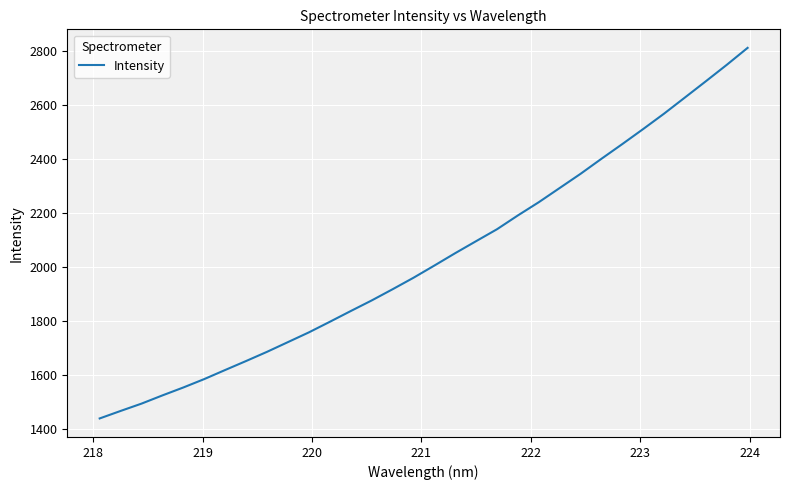

What is the smallest value displayed?

1440.8